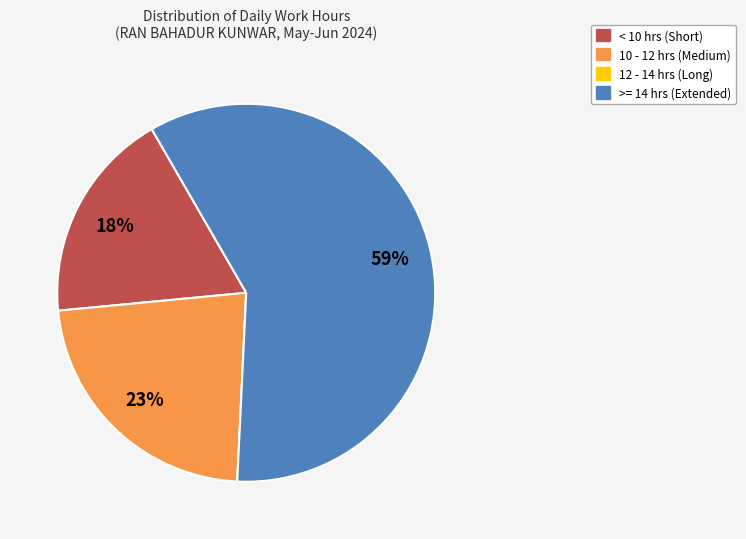

Is there a majority slice in this chart?

Yes